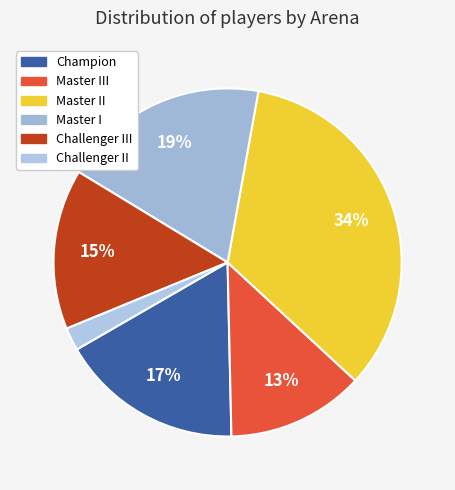

Which slice is the largest?

Master II